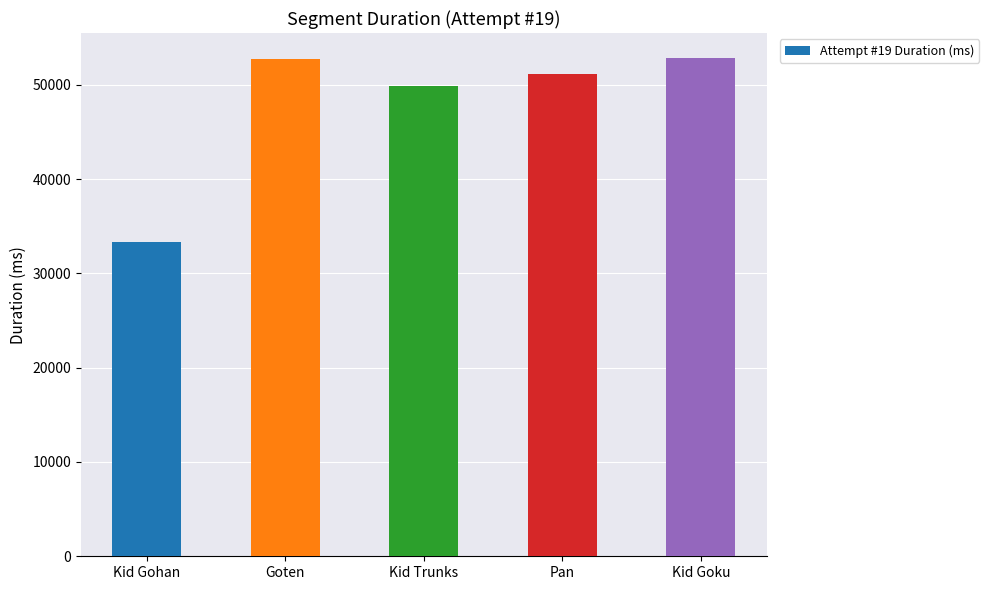

Which has a higher value, Kid Trunks or Kid Goku?

Kid Goku